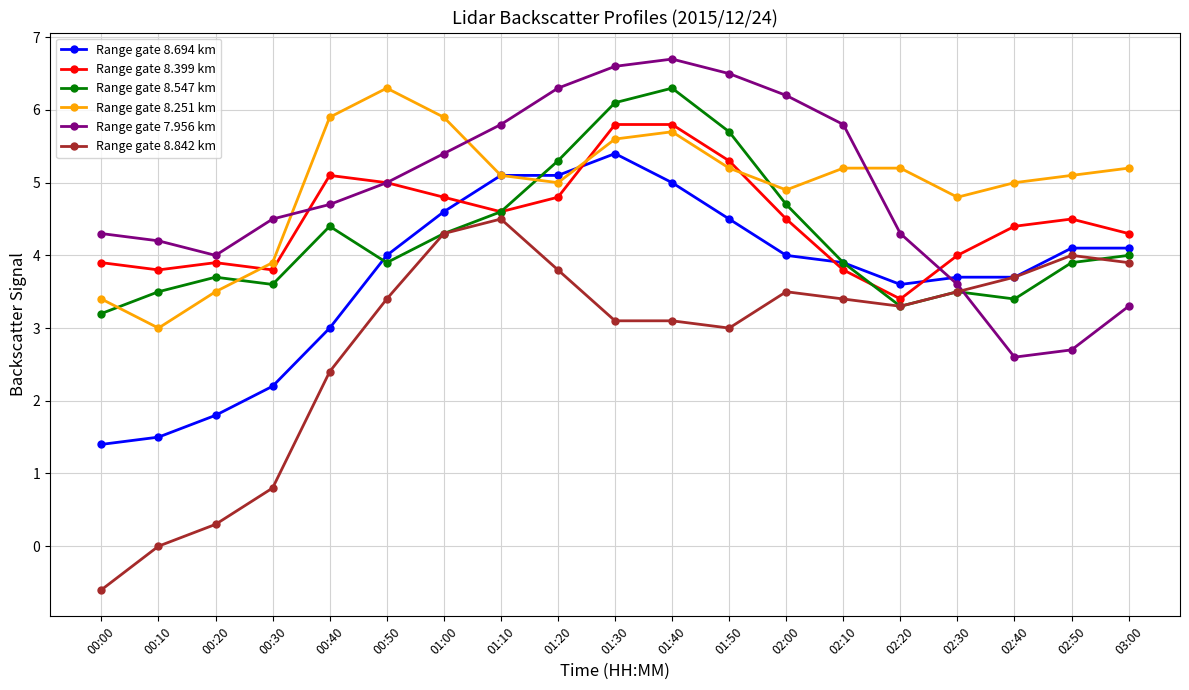

How many data points does each series have?

19